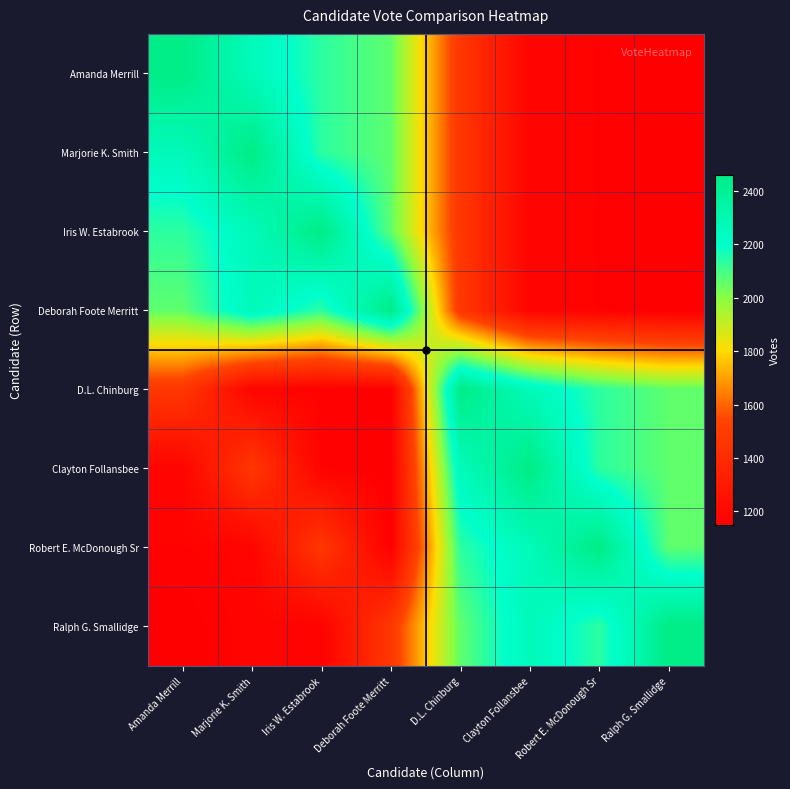

Reading right to left, transcribe all the data shown in this chart.

Amanda Merrill: Ralph G. Smallidge=1148	Robert E. McDonough Sr=1168	Clayton Follansbee=1178	D.L. Chinburg=1470	Deborah Foote Merritt=2061	Iris W. Estabrook=2135	Marjorie K. Smith=2270	Amanda Merrill=2462
Marjorie K. Smith: Ralph G. Smallidge=1148	Robert E. McDonough Sr=1168	Clayton Follansbee=1178	D.L. Chinburg=1470	Deborah Foote Merritt=2061	Iris W. Estabrook=2135	Marjorie K. Smith=2462	Amanda Merrill=2270
Iris W. Estabrook: Ralph G. Smallidge=1148	Robert E. McDonough Sr=1168	Clayton Follansbee=1178	D.L. Chinburg=1470	Deborah Foote Merritt=2061	Iris W. Estabrook=2462	Marjorie K. Smith=2270	Amanda Merrill=2135
Deborah Foote Merritt: Ralph G. Smallidge=1148	Robert E. McDonough Sr=1168	Clayton Follansbee=1178	D.L. Chinburg=1470	Deborah Foote Merritt=2462	Iris W. Estabrook=2135	Marjorie K. Smith=2270	Amanda Merrill=2061
D.L. Chinburg: Ralph G. Smallidge=2061	Robert E. McDonough Sr=2135	Clayton Follansbee=2270	D.L. Chinburg=2462	Deborah Foote Merritt=1148	Iris W. Estabrook=1168	Marjorie K. Smith=1178	Amanda Merrill=1470
Clayton Follansbee: Ralph G. Smallidge=2061	Robert E. McDonough Sr=2135	Clayton Follansbee=2462	D.L. Chinburg=2270	Deborah Foote Merritt=1148	Iris W. Estabrook=1168	Marjorie K. Smith=1470	Amanda Merrill=1178
Robert E. McDonough Sr: Ralph G. Smallidge=2061	Robert E. McDonough Sr=2462	Clayton Follansbee=2270	D.L. Chinburg=2135	Deborah Foote Merritt=1148	Iris W. Estabrook=1470	Marjorie K. Smith=1178	Amanda Merrill=1168
Ralph G. Smallidge: Ralph G. Smallidge=2462	Robert E. McDonough Sr=2135	Clayton Follansbee=2270	D.L. Chinburg=2061	Deborah Foote Merritt=1470	Iris W. Estabrook=1168	Marjorie K. Smith=1178	Amanda Merrill=1148